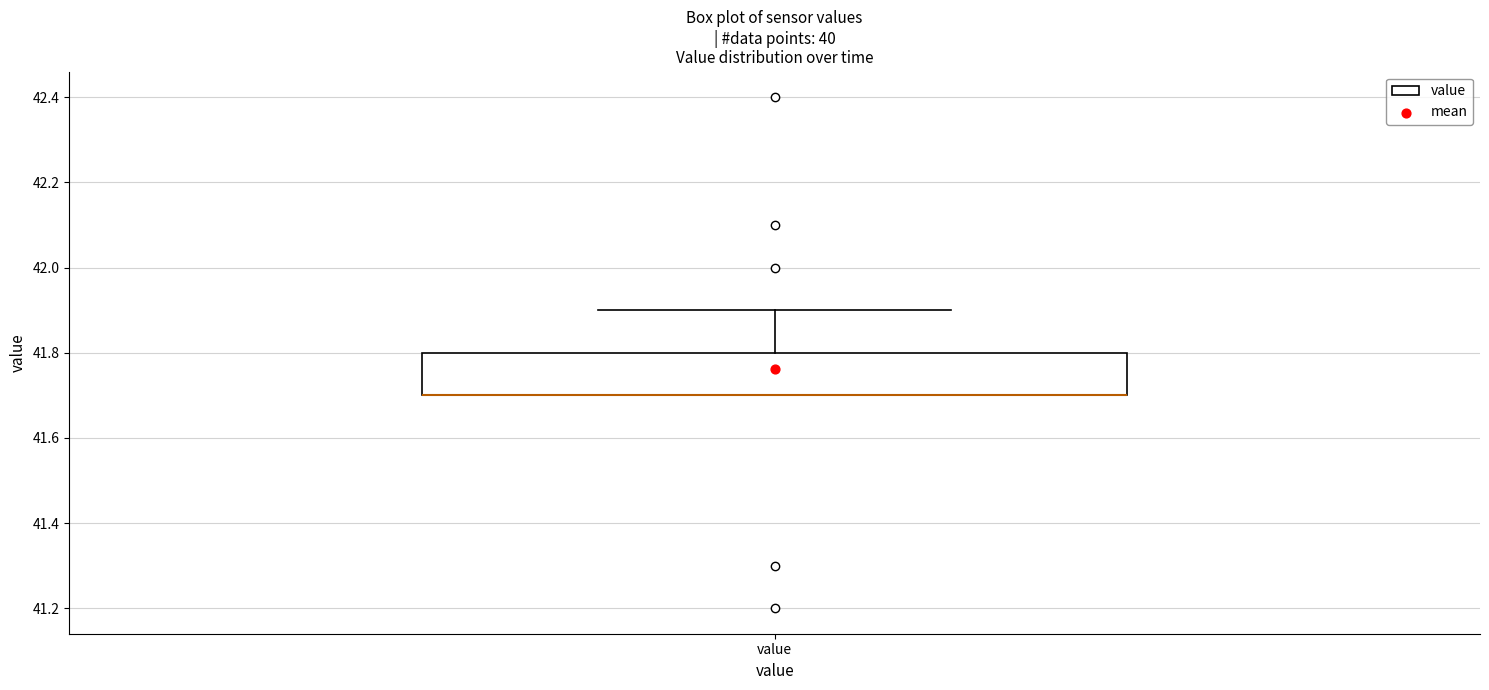

Where does the upper whisker of the box for value end on the y-axis? The values are not printed on the chart, so give them approximately, as read against the axis.

41.9